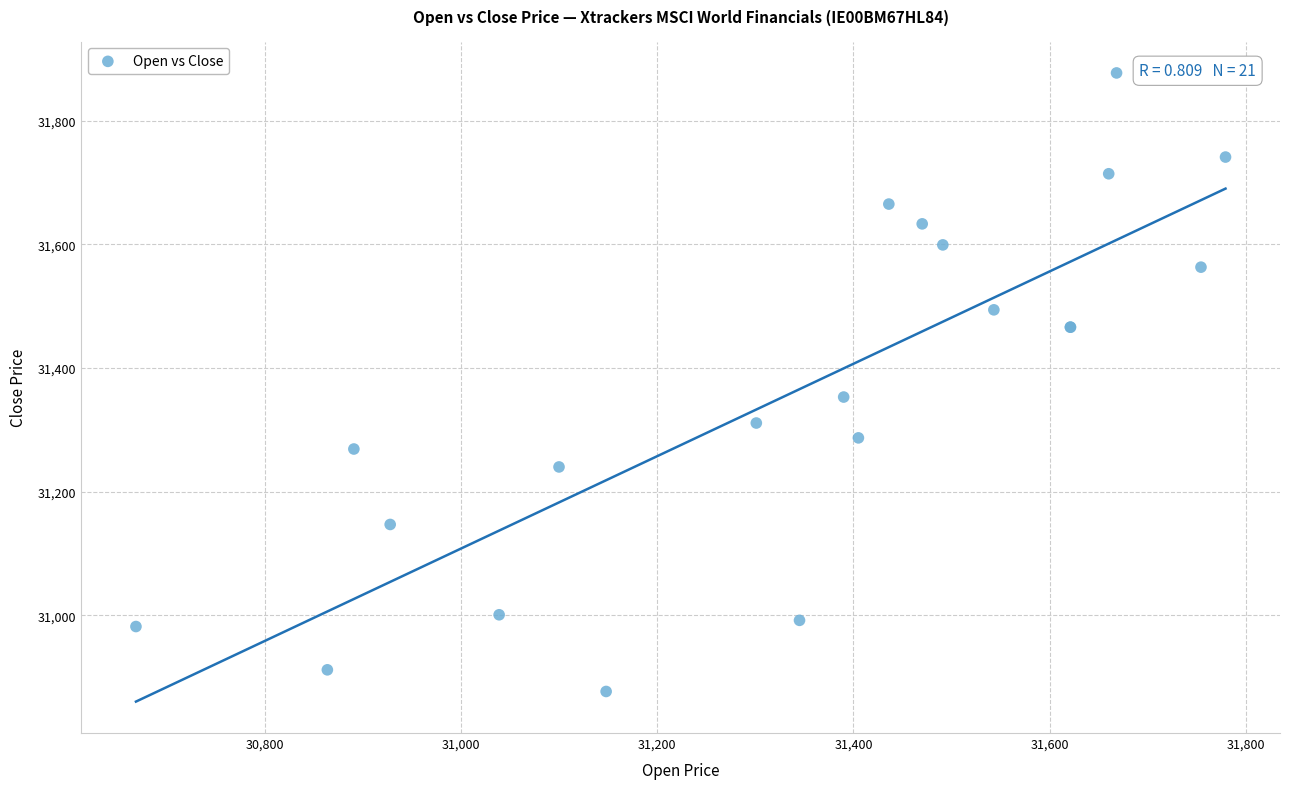

What Y value in the scatter plot is closest to 31377?

31353